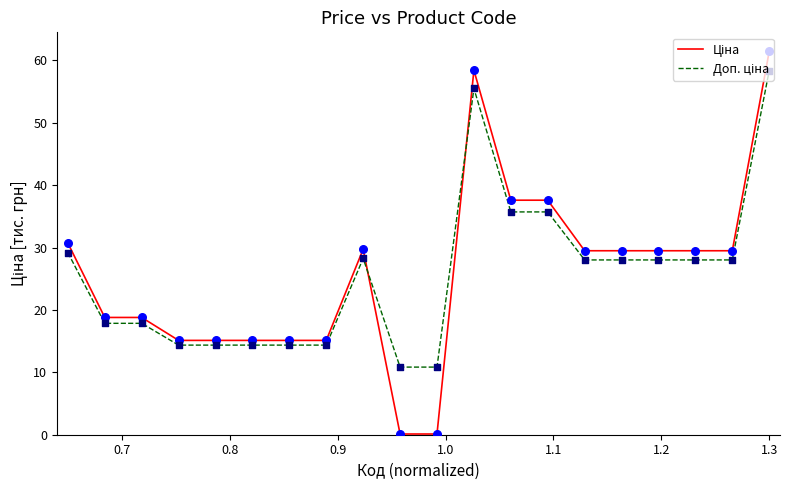

What is the maximum value shown in the chart?

61.4